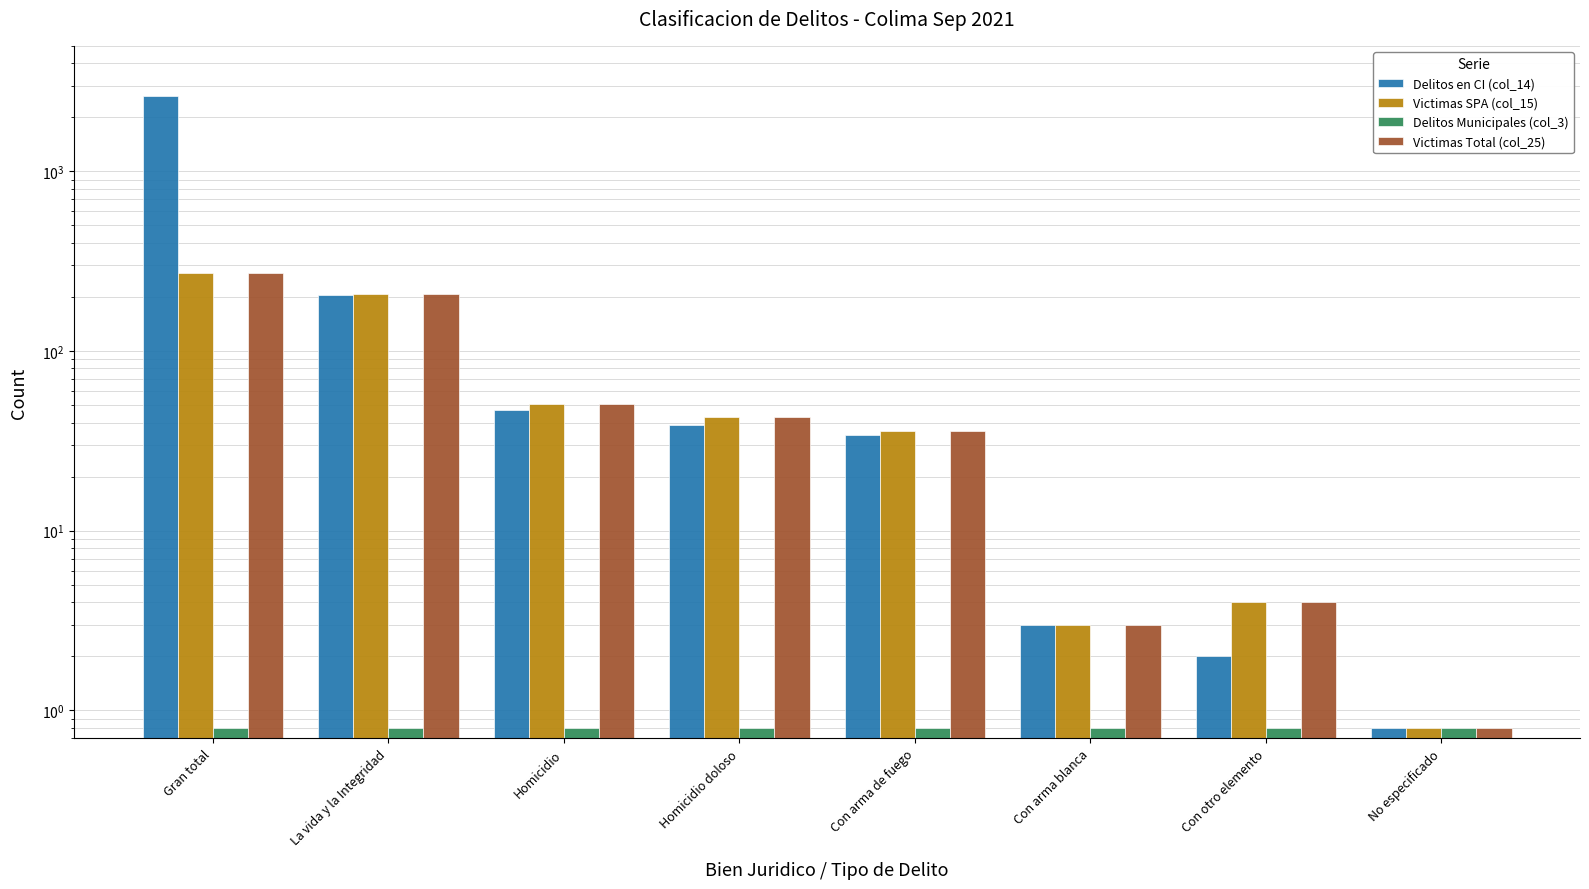

Is the value of Victimas SPA (col_15) at Con arma de fuego greater than the value of Delitos Municipales (col_3) at Con otro elemento?

Yes